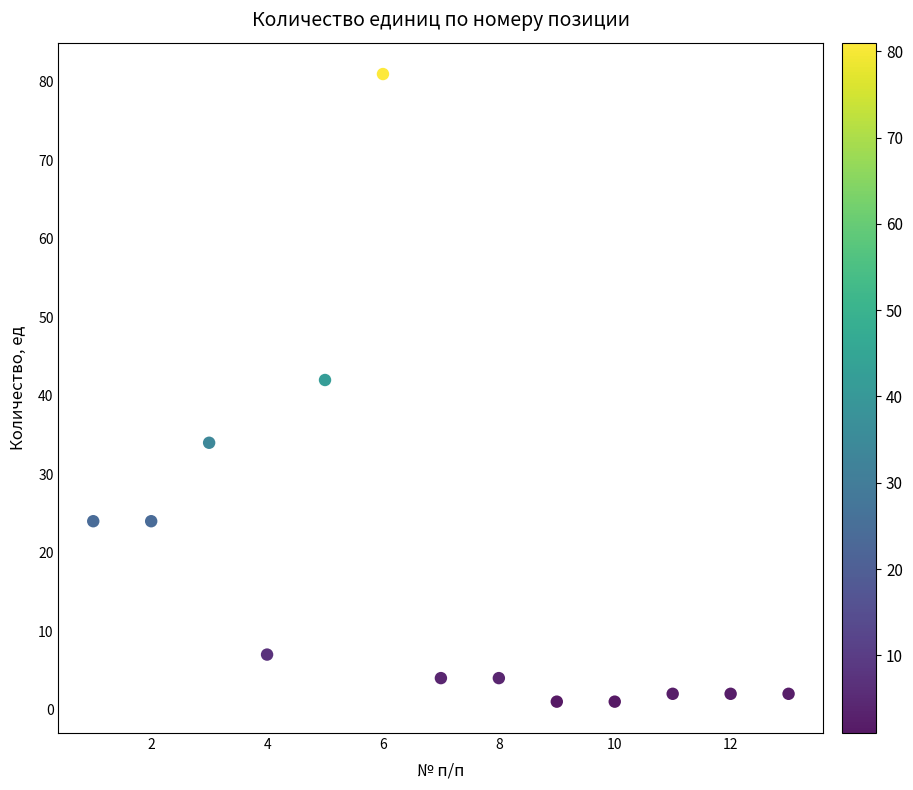

What Y value in the scatter plot is closest to 41?

42